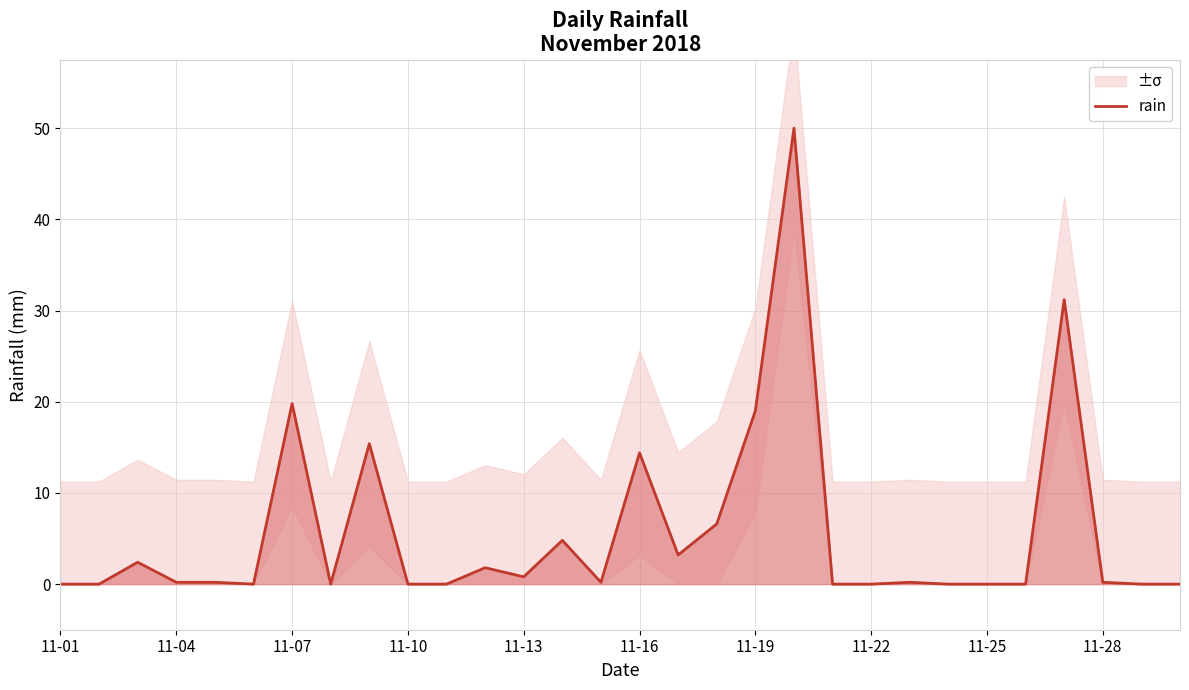

Is it true that rain equals 25.7 at 11-16?

False